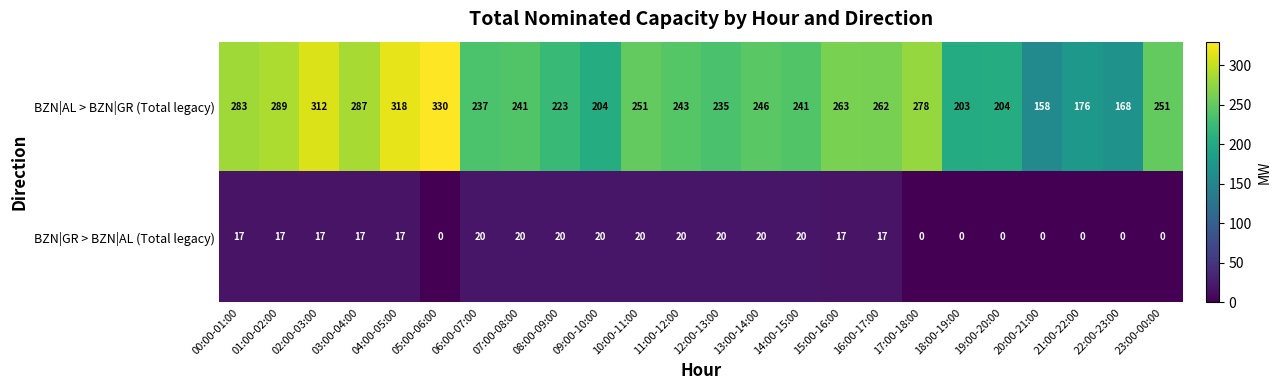

Which series has the largest total across all categories?

BZN|AL > BZN|GR (Total legacy)